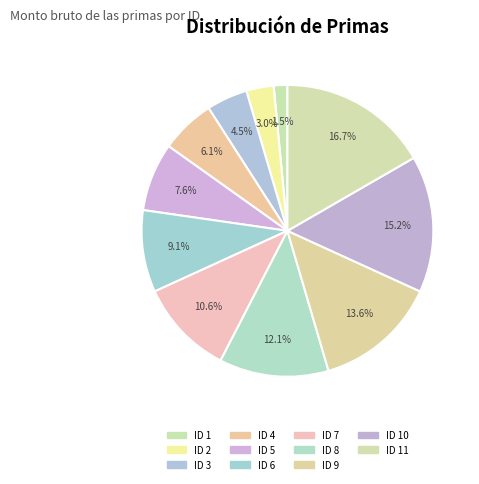

What is the smallest slice in the pie chart?

ID 1